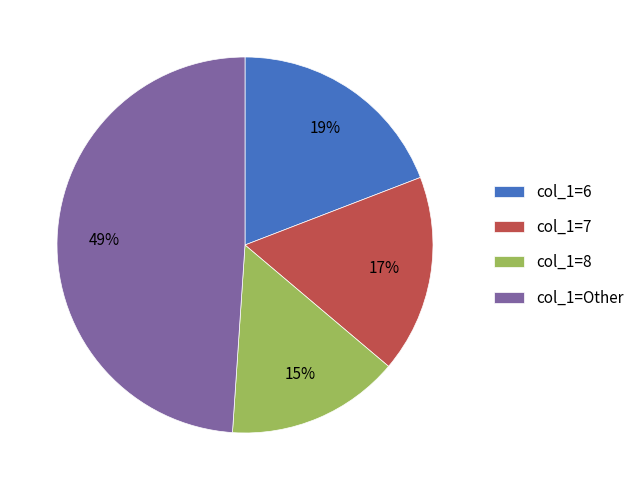

To the nearest percent, what is the average slice percentage?

25%